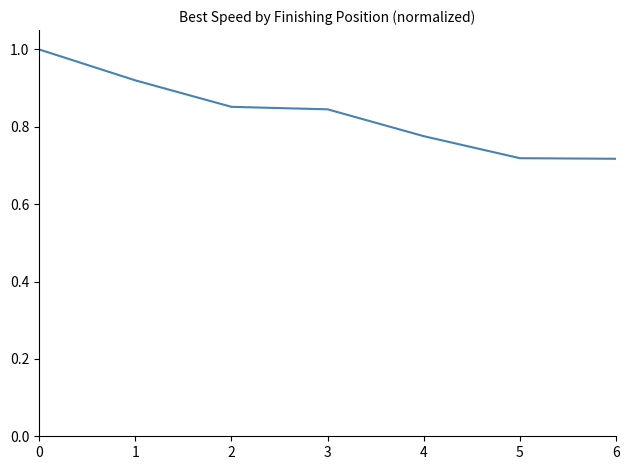

What is the sum of the values at 4 and 0?

1.8